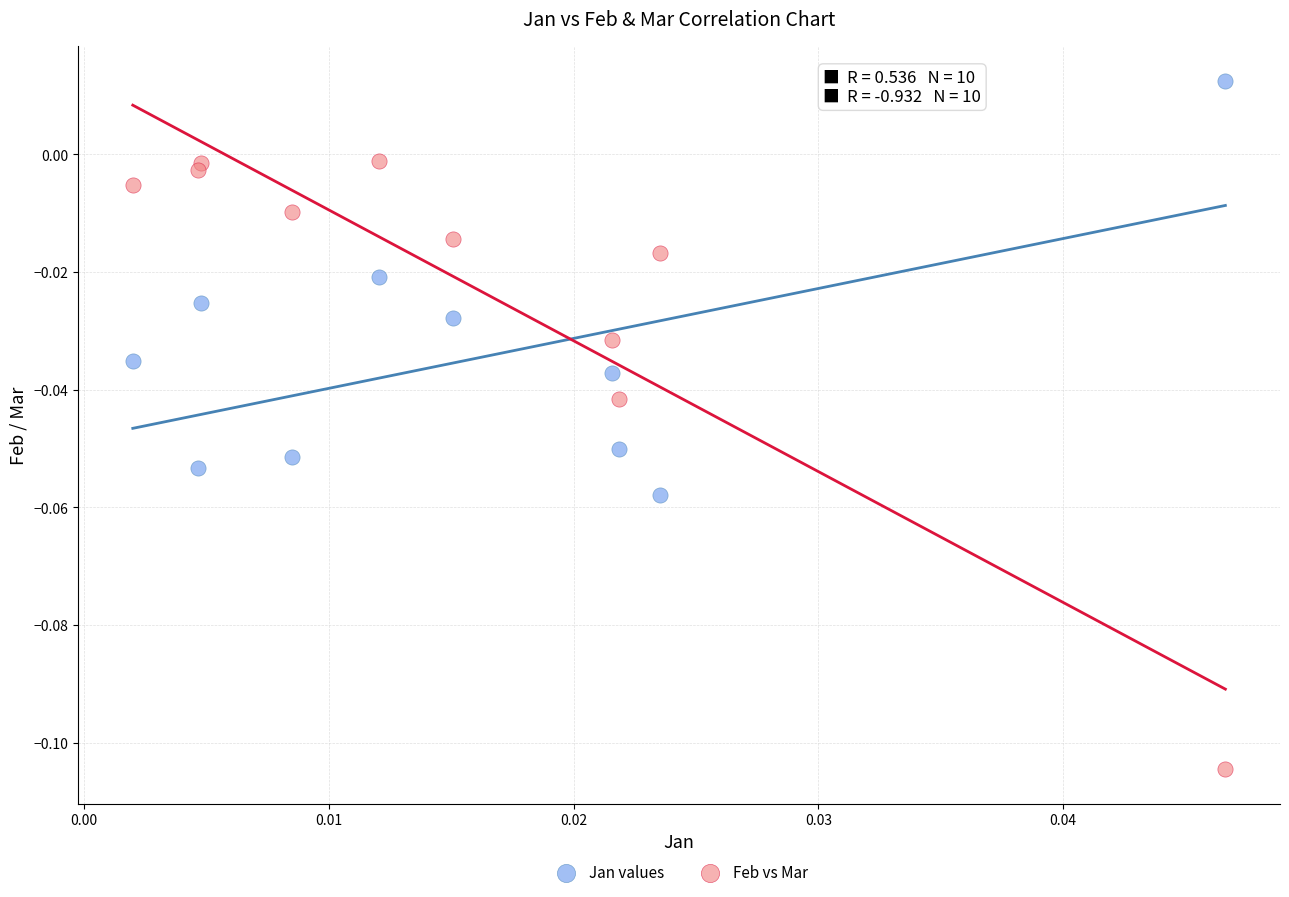

Which series reaches the minimum Y coordinate?

Feb vs Mar